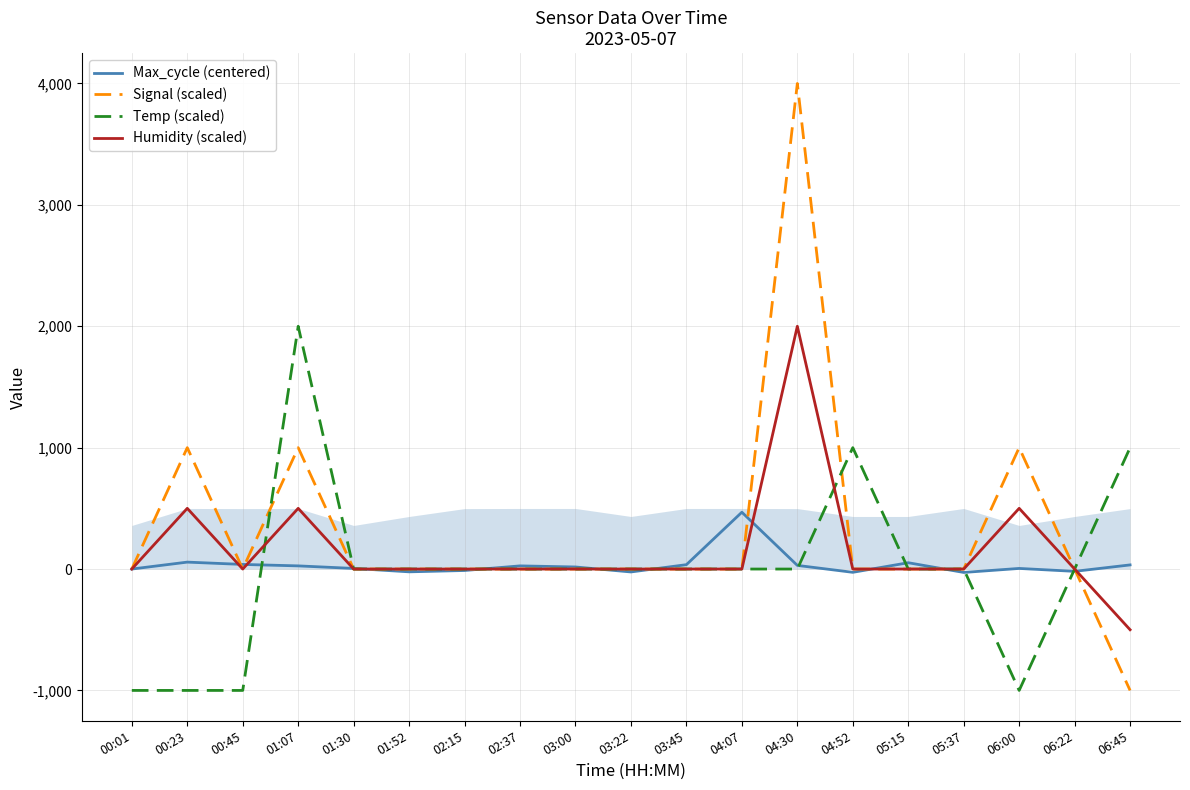

What position from the left is 01:07?

4